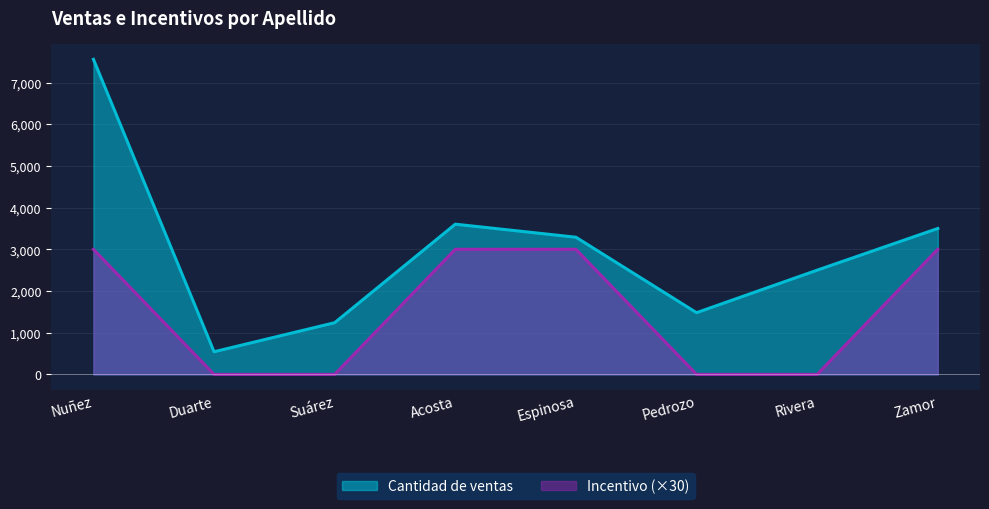

True or false: Cantidad de ventas and Incentivo intersect in this chart.

False